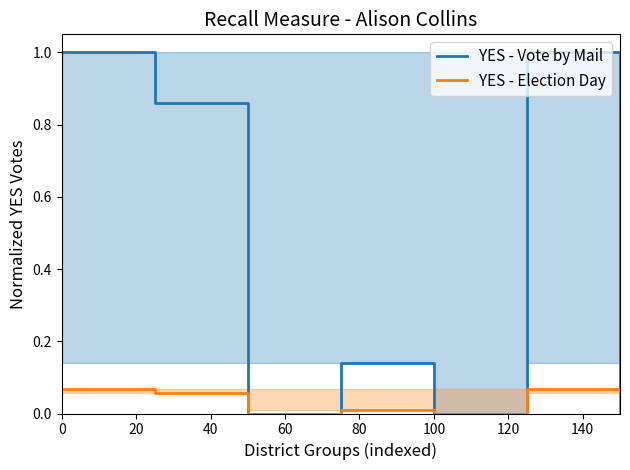

What is the difference between the second highest and minimum values in the YES - Vote by Mail series?

1.0